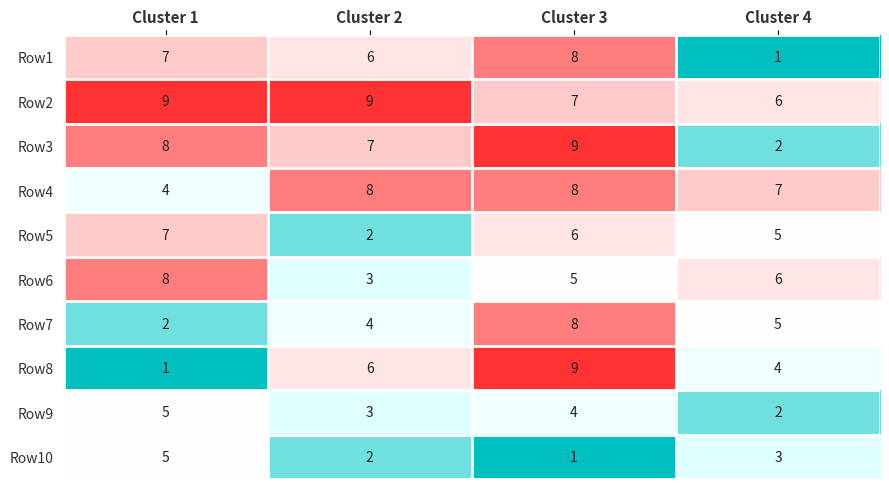

What is the difference between the maximum and minimum values in the Row7 series?

6